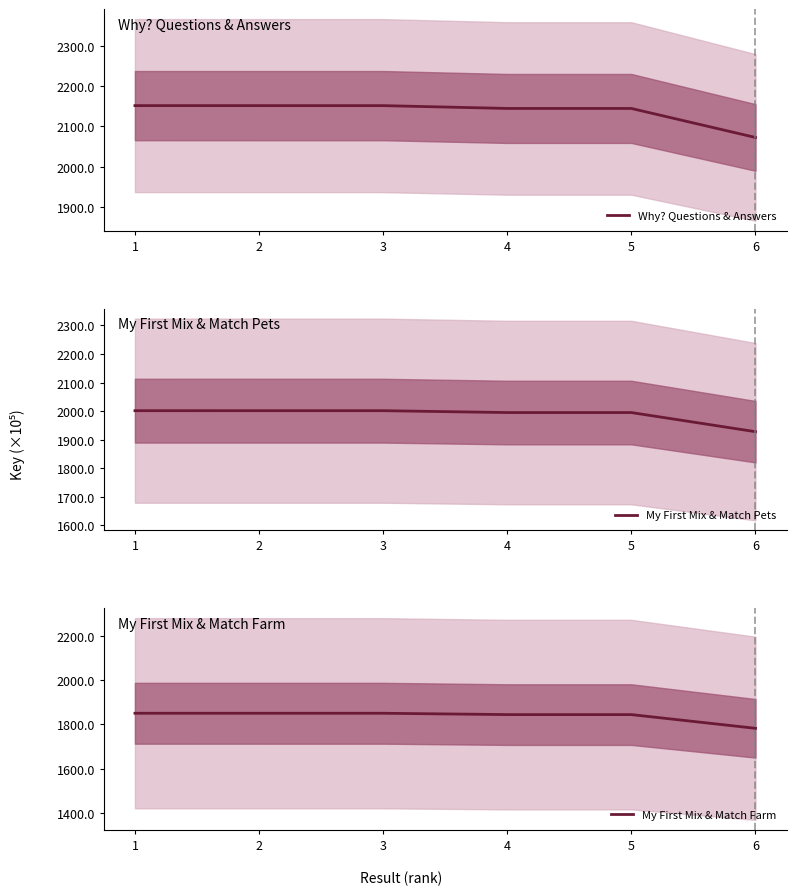

How many values in the My First Mix & Match Pets series exceed 2001?

3